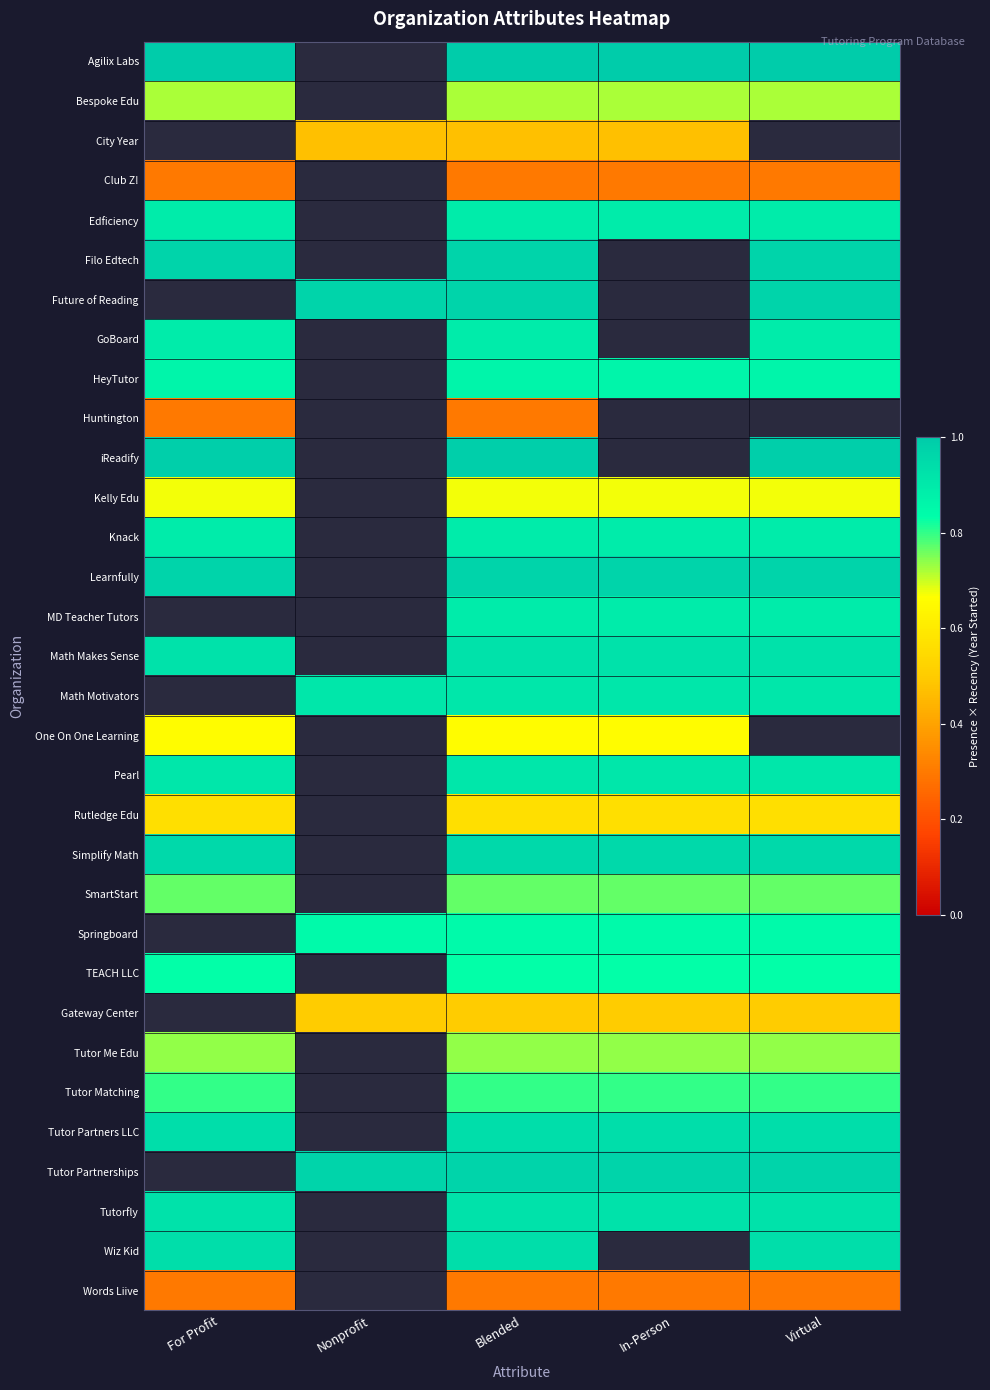

At which category is the sum across all series the highest?

Blended